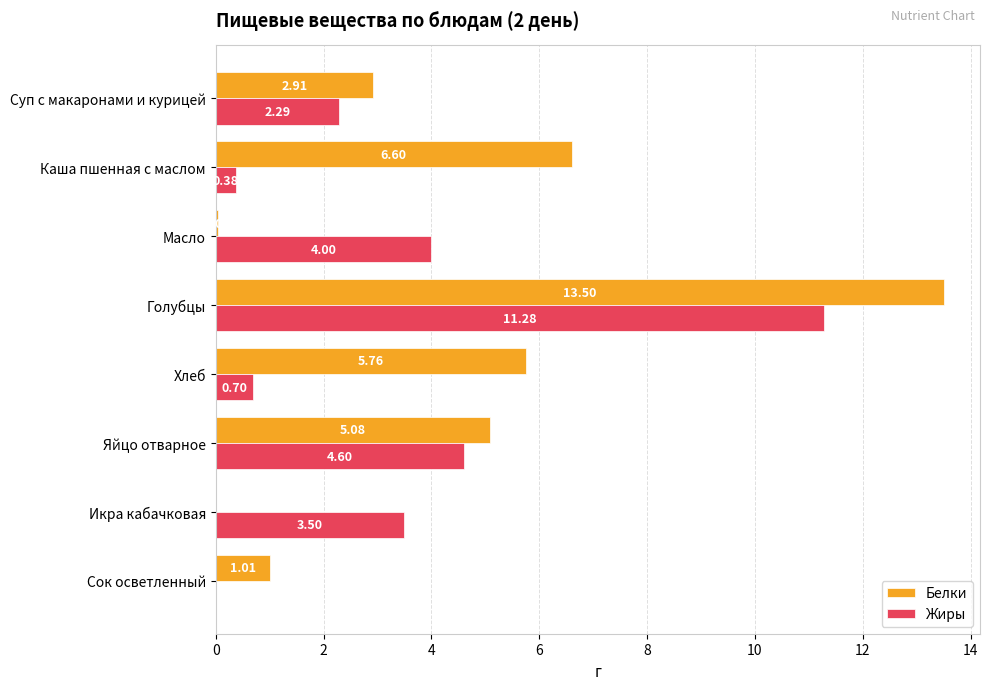

Count the number of categories in the chart.

8